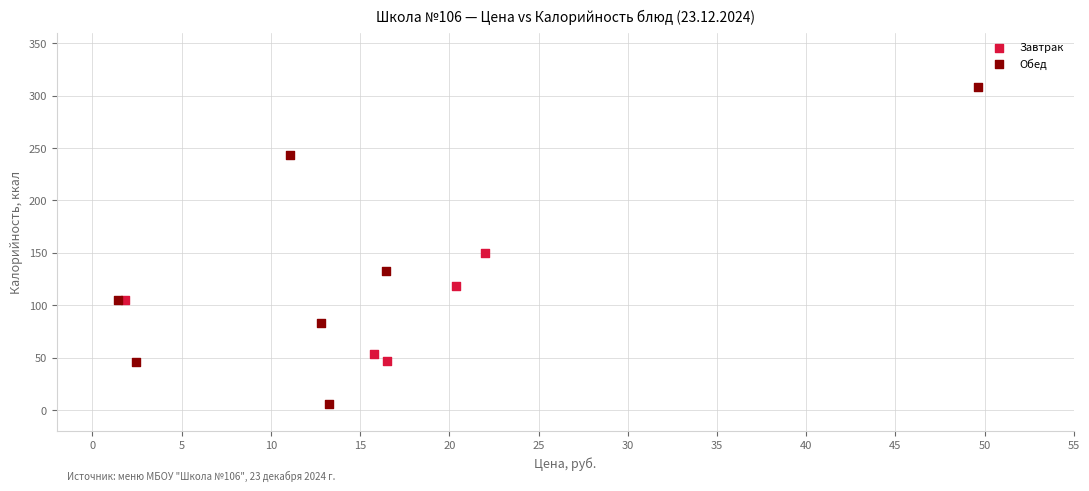

Which series has the largest Y range (max minus min)?

Обед